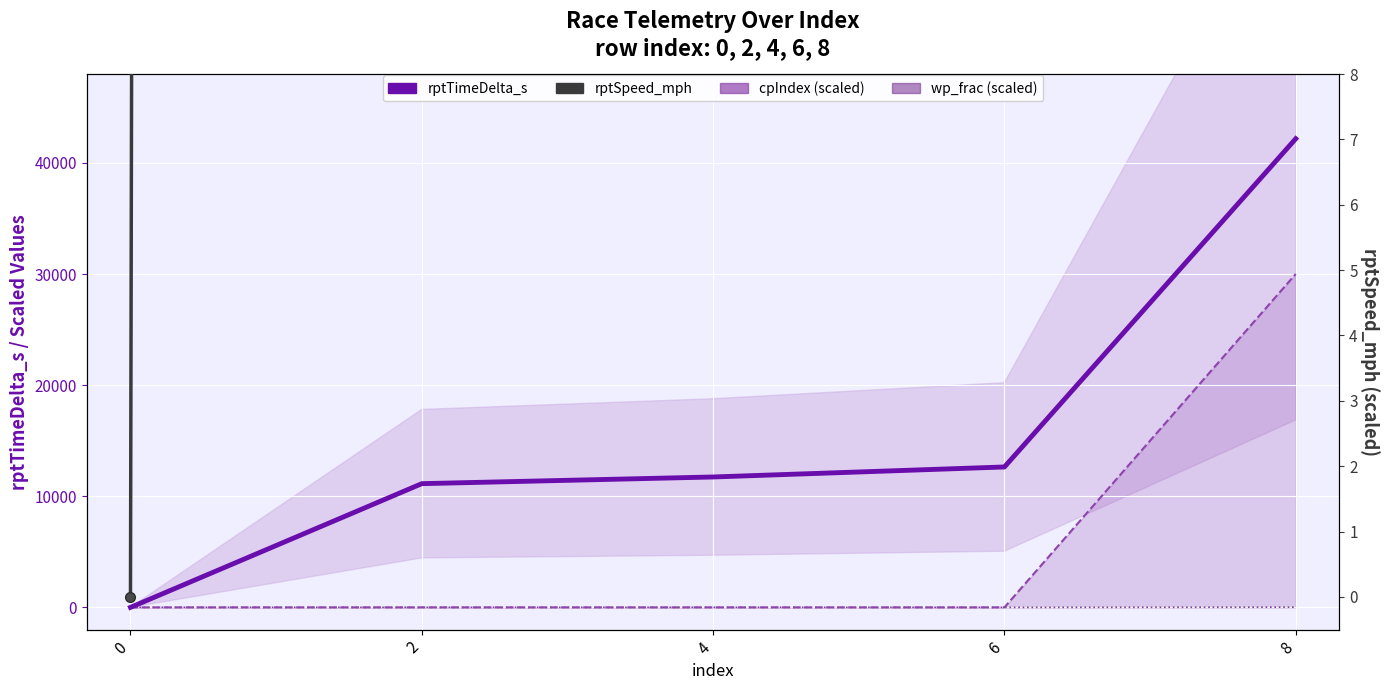

True or false: wp_frac (scaled) has more than 0 points higher than both neighbors.

False